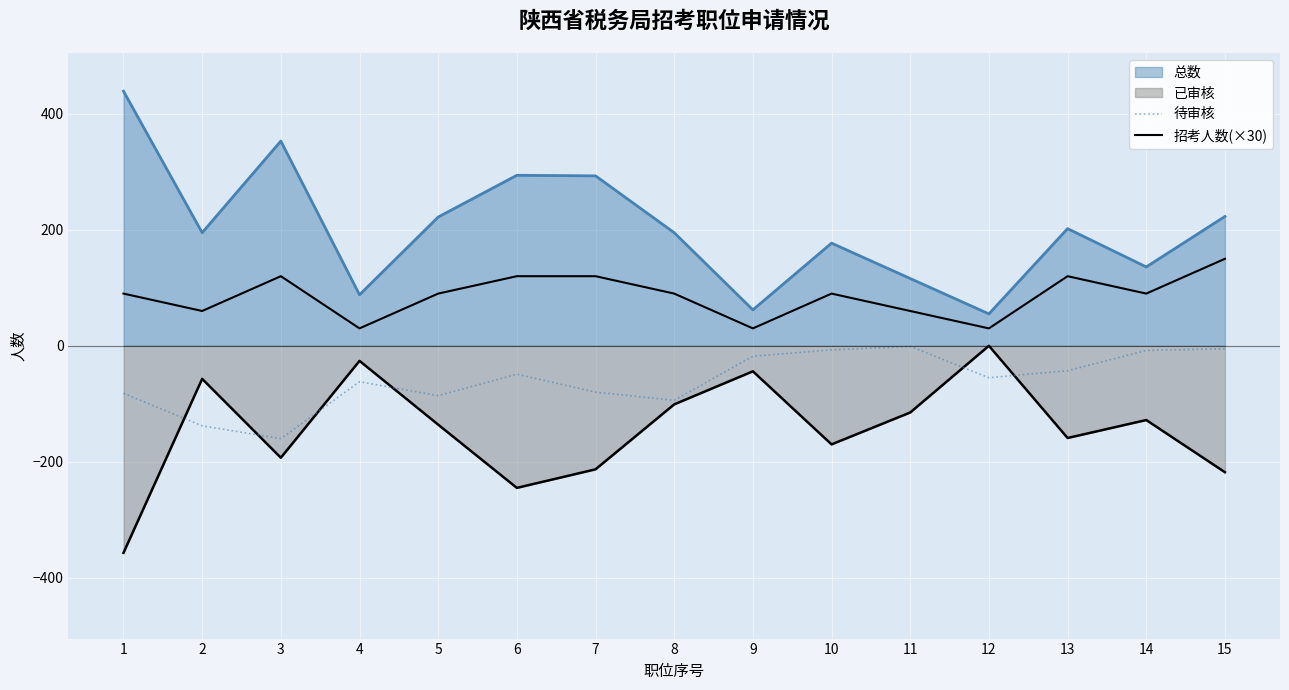

How many lines are shown in the chart?

4